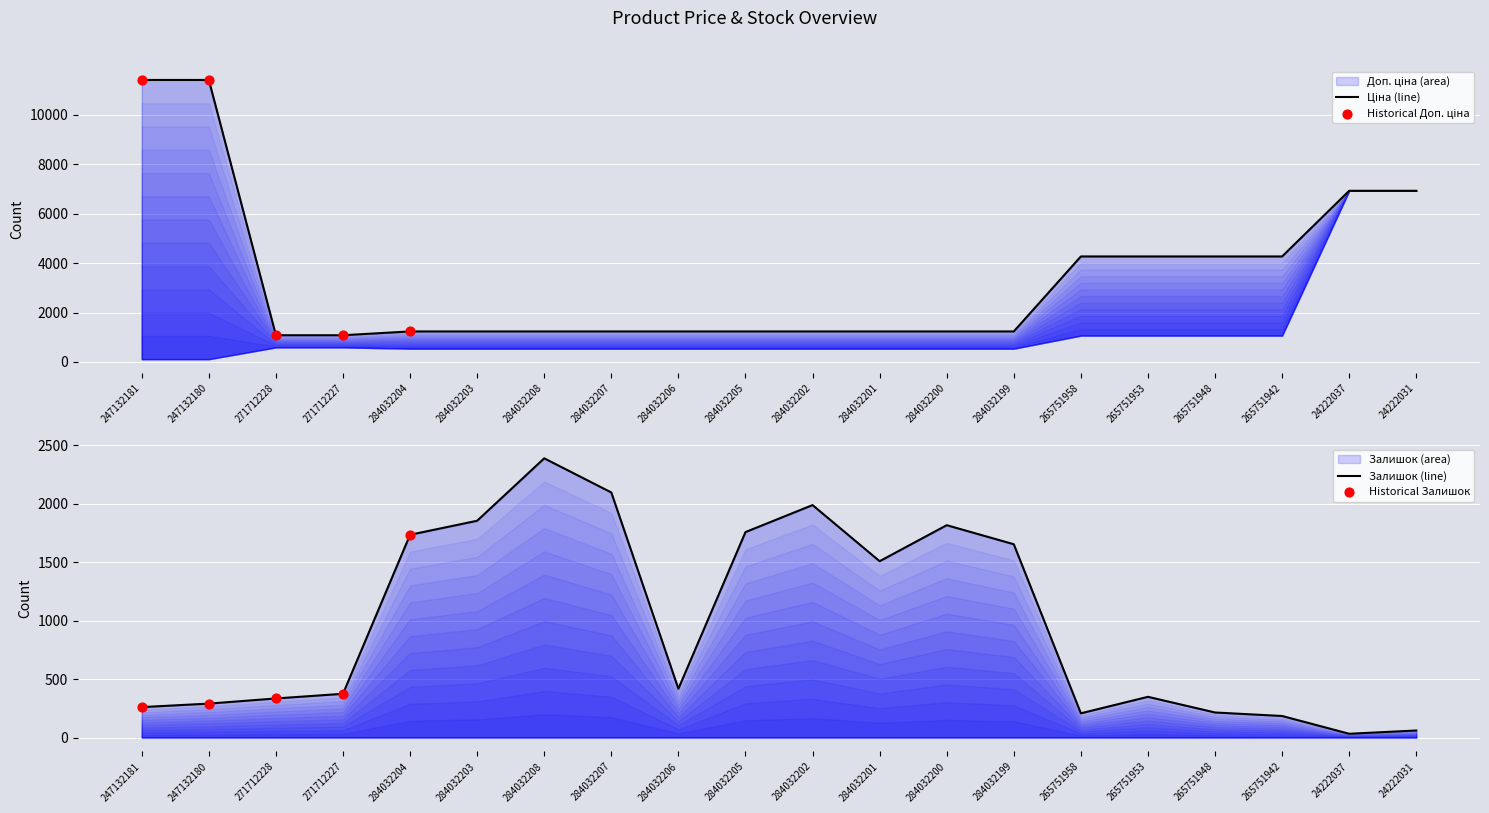

Which series contains the highest Y value?

Доп. ціна